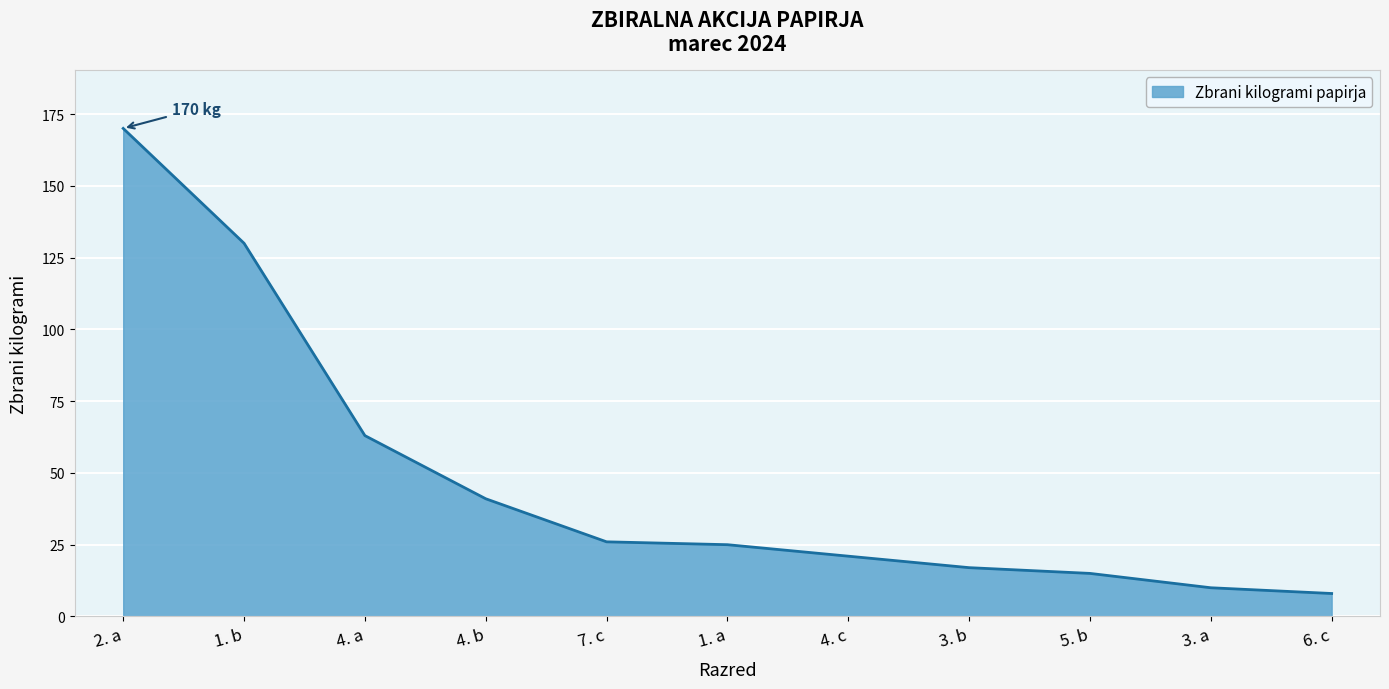

Reading right to left, transcribe all the data shown in this chart.

6. c=8	3. a=10	5. b=15	3. b=17	4. c=21	1. a=25	7. c=26	4. b=41	4. a=63	1. b=130	2. a=170